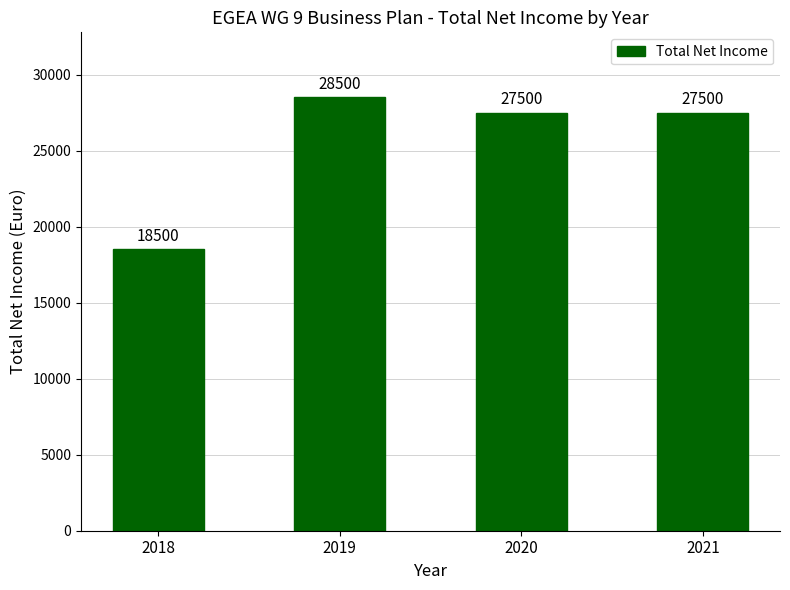

What is the sum of the values at 2021 and 2020?

55000